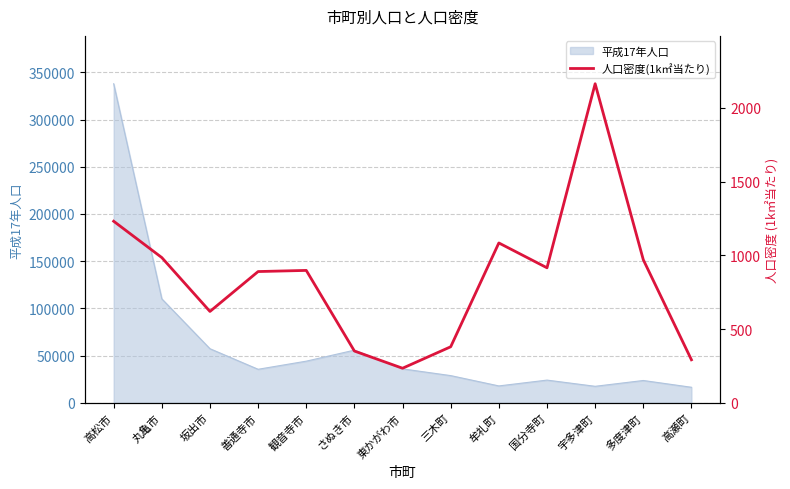

List the labels in order of value, largest first.

宇多津町, 高松市, 牟礼町, 丸亀市, 多度津町, 国分寺町, 観音寺市, 善通寺市, 坂出市, 三木町, さぬき市, 高瀬町, 東かがわ市